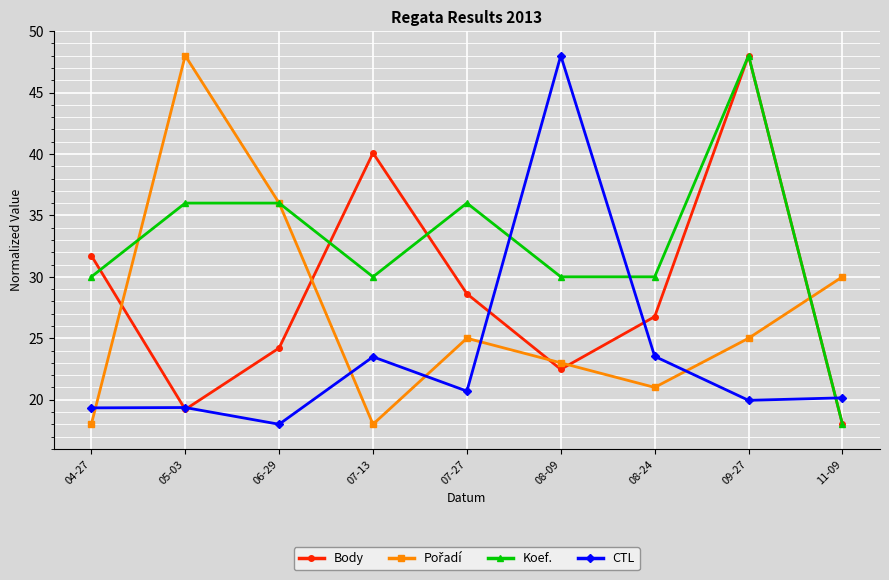

Rank the categories by Body value from highest to lowest.

09-27, 07-13, 04-27, 07-27, 08-24, 06-29, 08-09, 05-03, 11-09